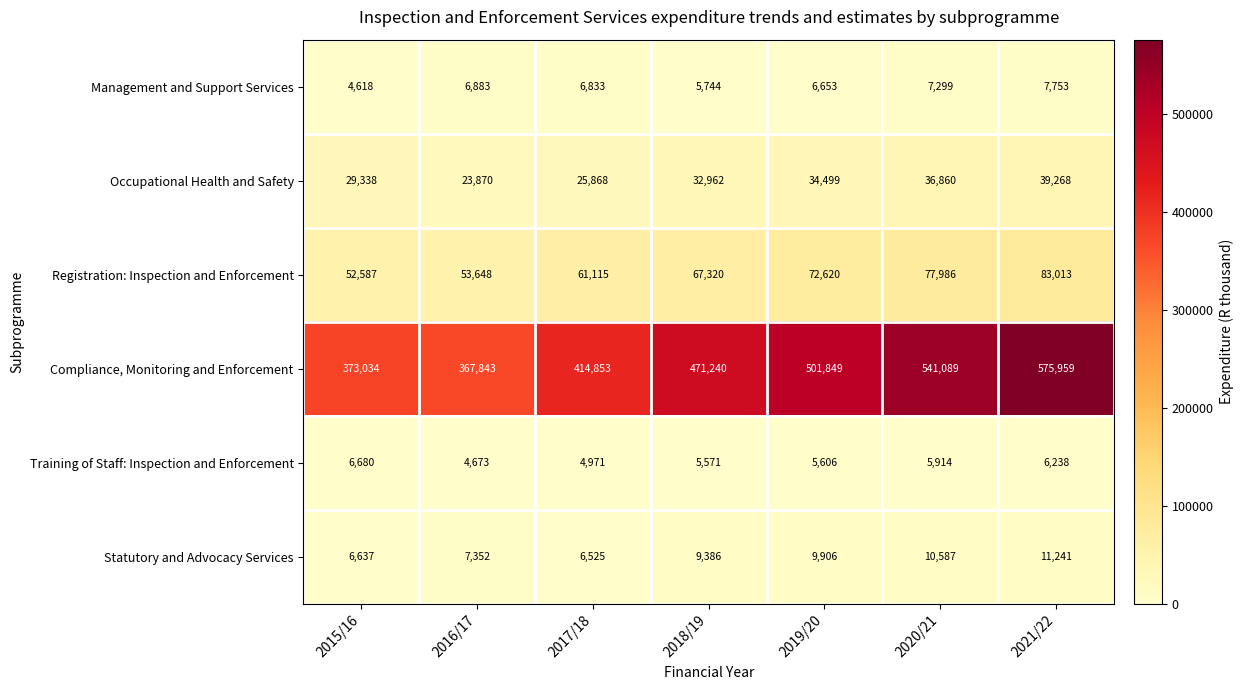

At which label does Management and Support Services first exceed 6833?

2016/17